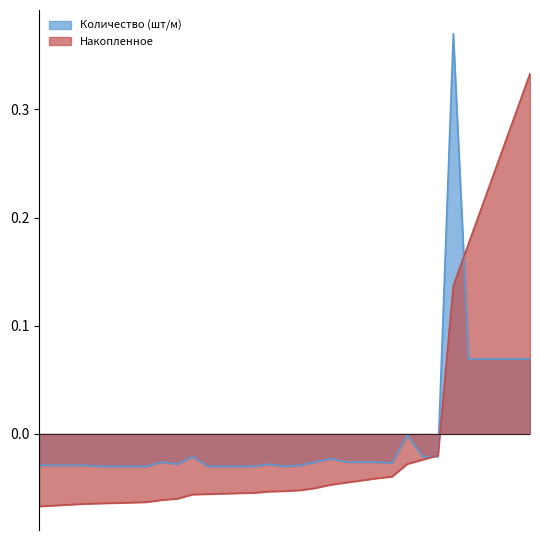

At which label is Количество (шт/м) closest to 0?

25